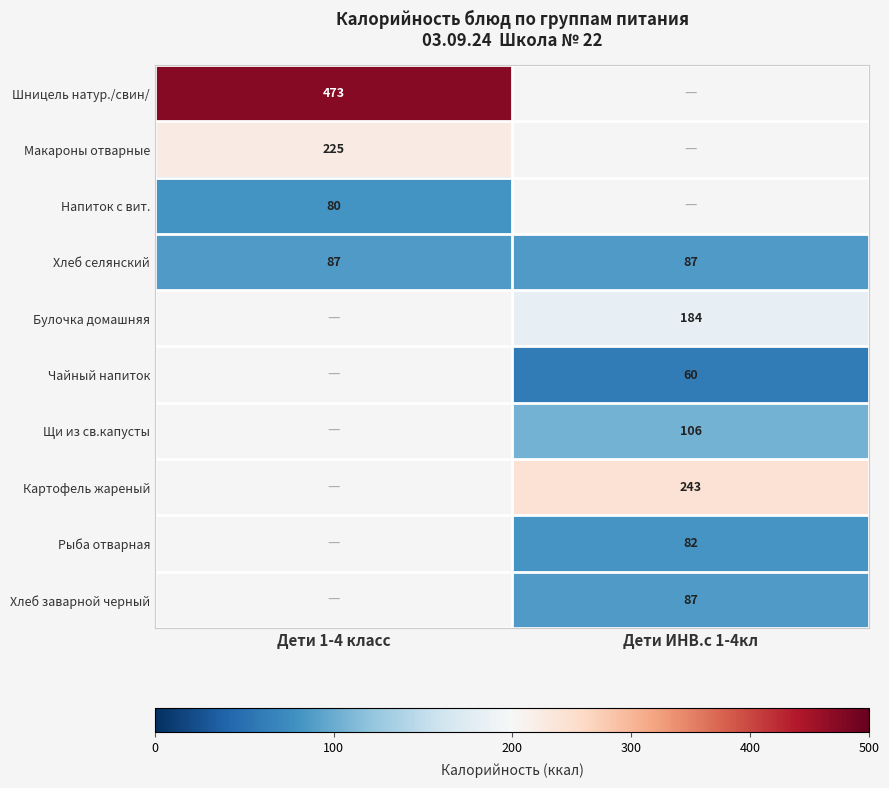

The value of Макароны отварные at Дети 1-4 класс is 57. True or false?

False